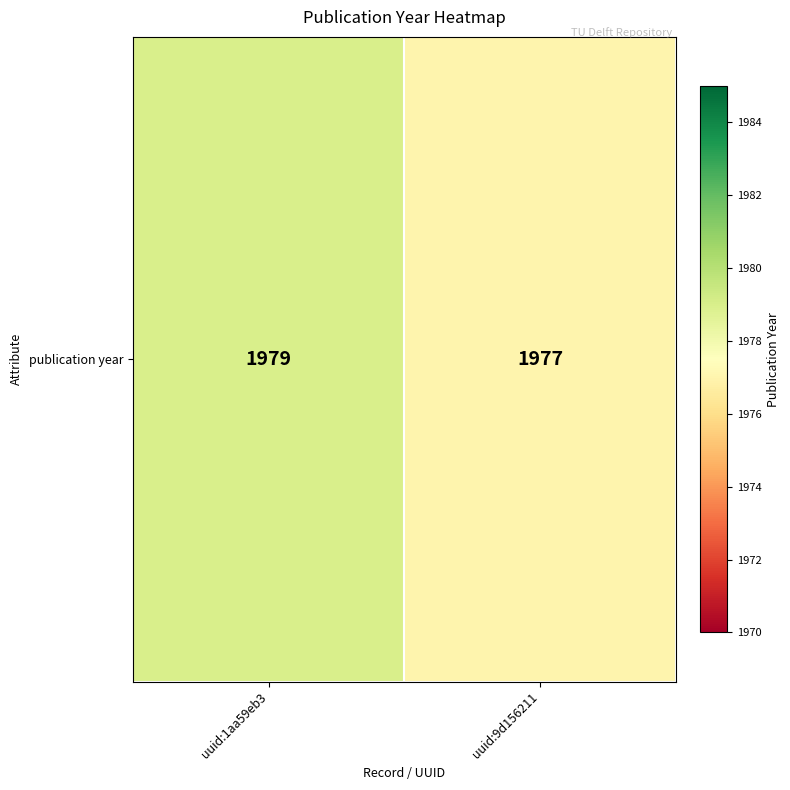

Reading left to right, list all the values displayed in this chart.

1979	1977